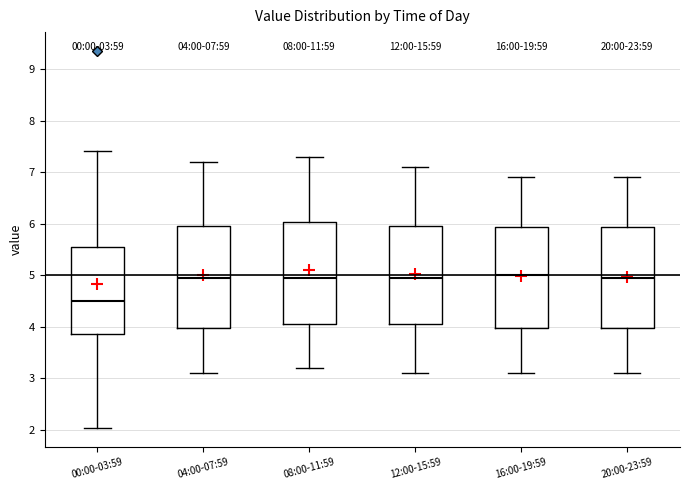

Which box has the lowest median line?

00:00-03:59